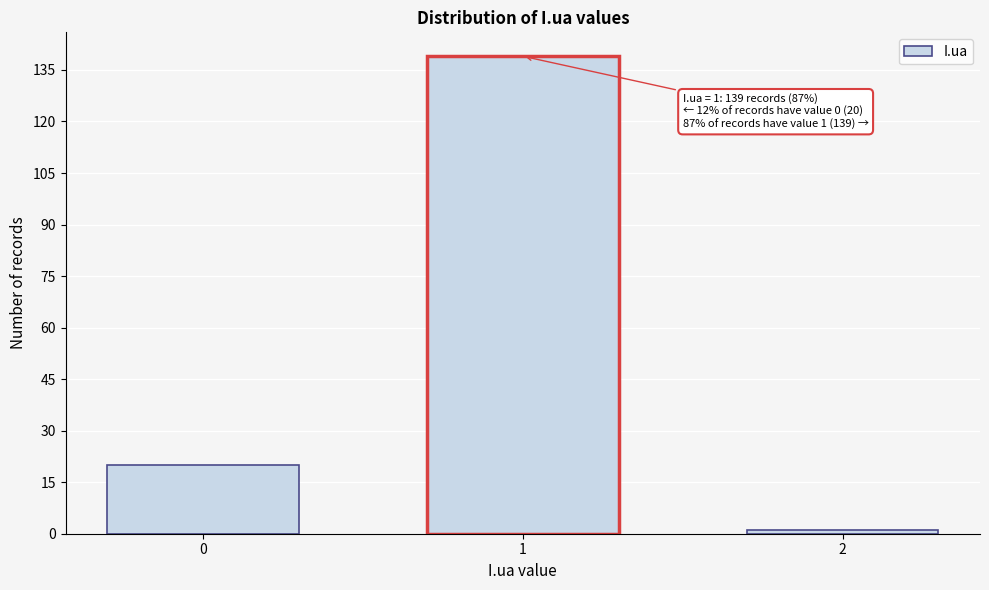

Reading left to right, what are all the values shown in this chart?

0=20	1=139	2=1